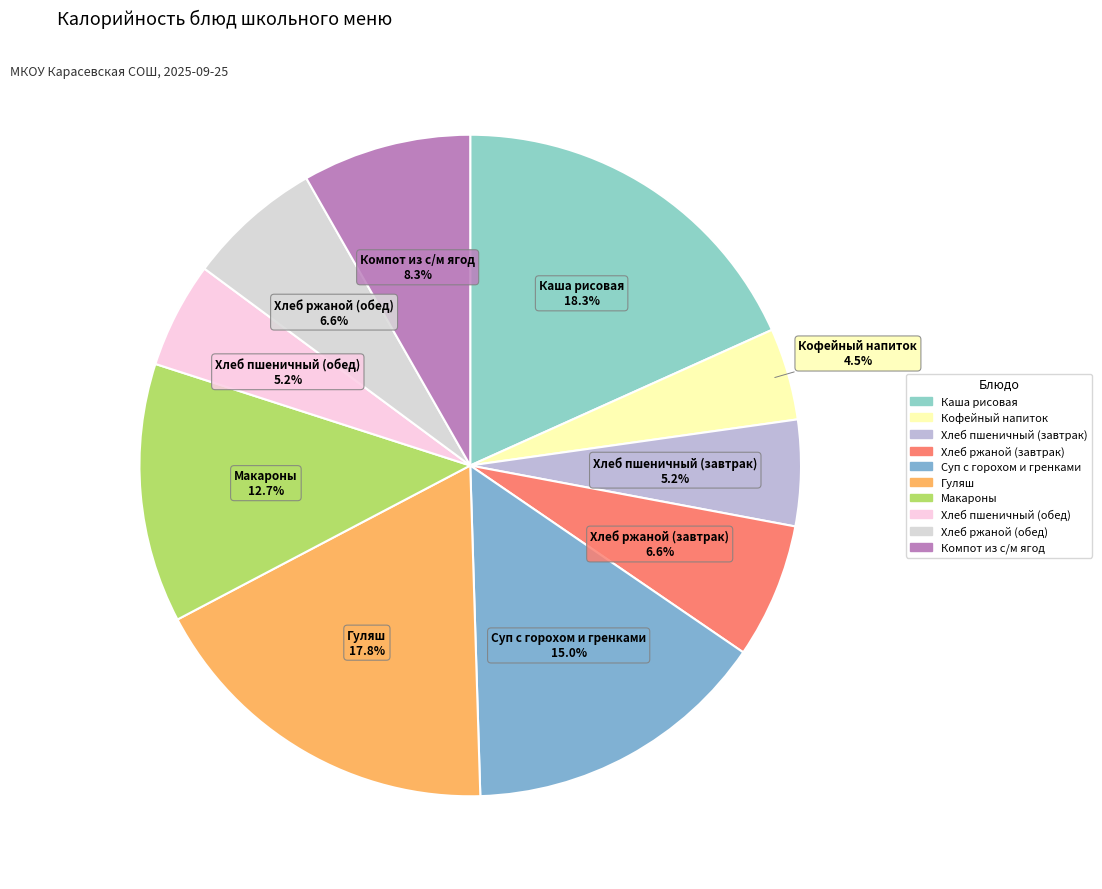

True or false: Хлеб ржаной (завтрак) accounts for 13% of the total.

False